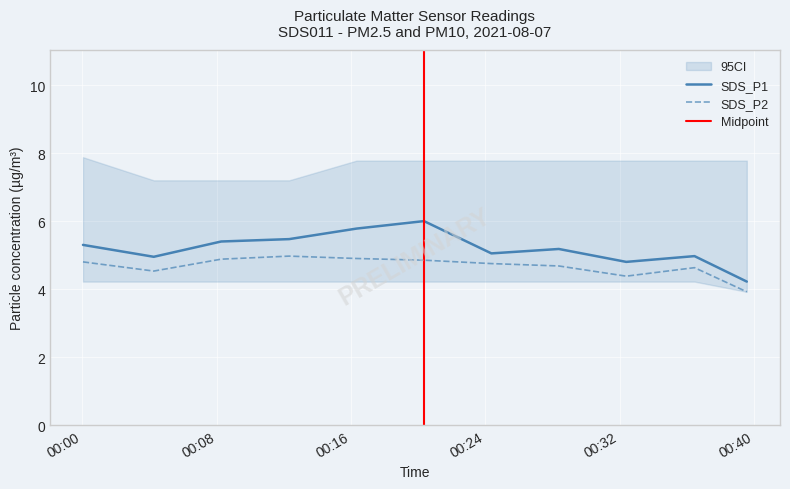

True or false: SDS_P1 and SDS_P2 cross at least once.

False